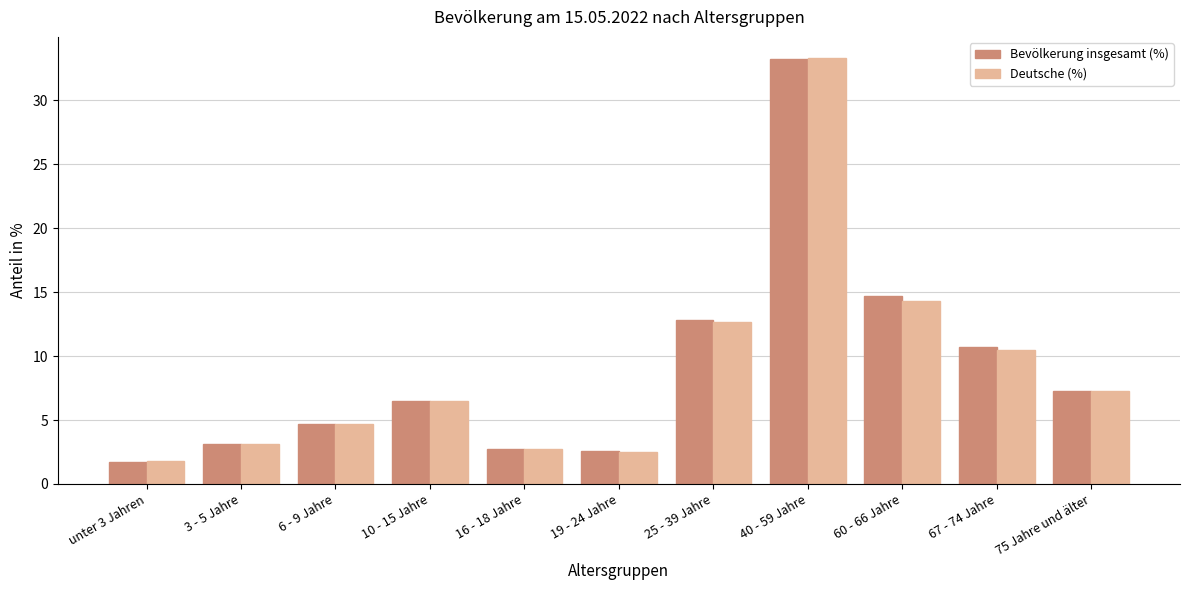

What is the smallest value displayed?

1.7